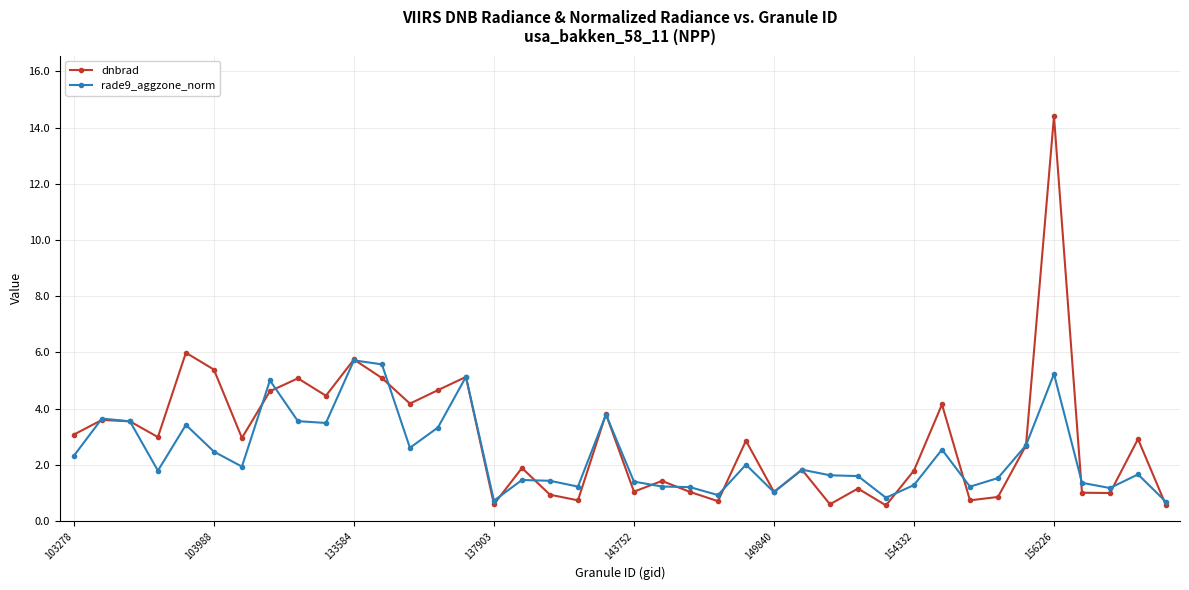

What is the highest value of the rade9_aggzone_norm series?

5.7